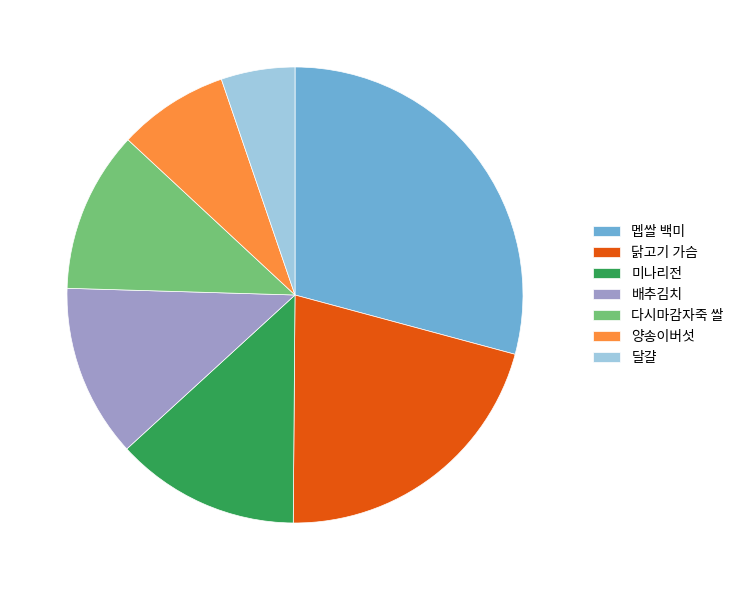

Rank the categories by value from lowest to highest.

달걀, 양송이버섯, 다시마감자죽 쌀, 배추김치, 미나리전, 닭고기 가슴, 멥쌀 백미